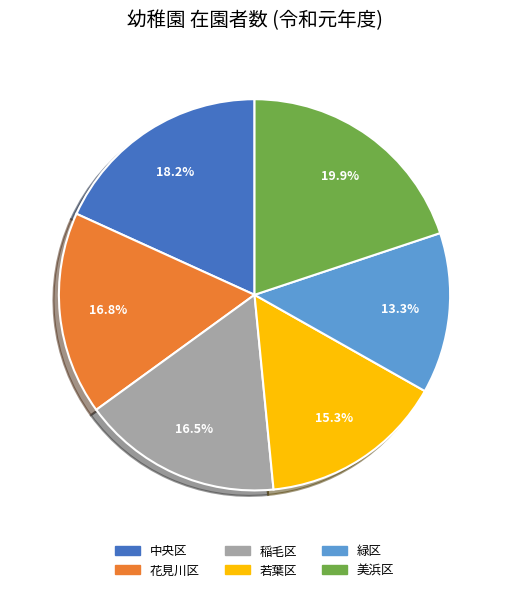

How many slices are in this pie chart?

6